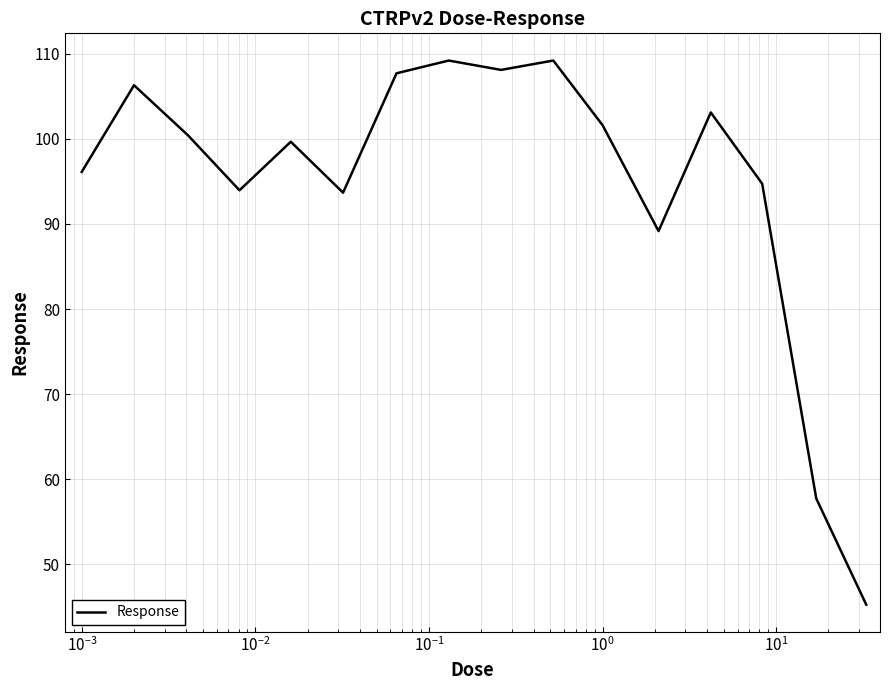

What is the maximum value shown in the chart?

109.2